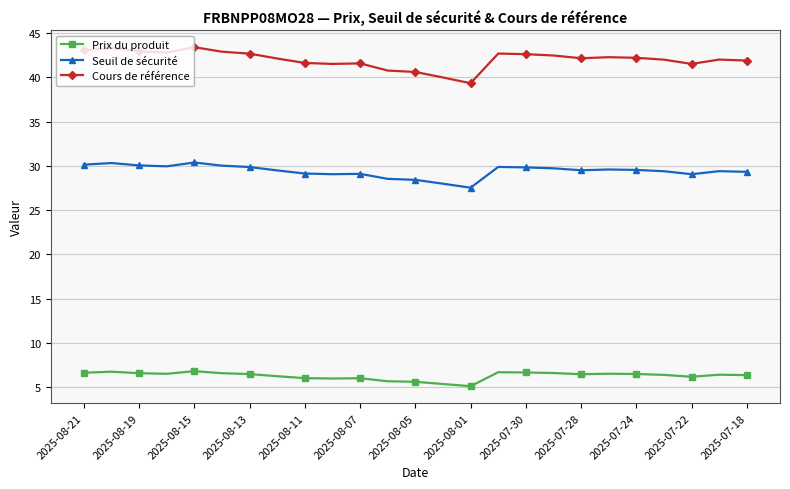

At how many categories does at least one series exceed 21?

25